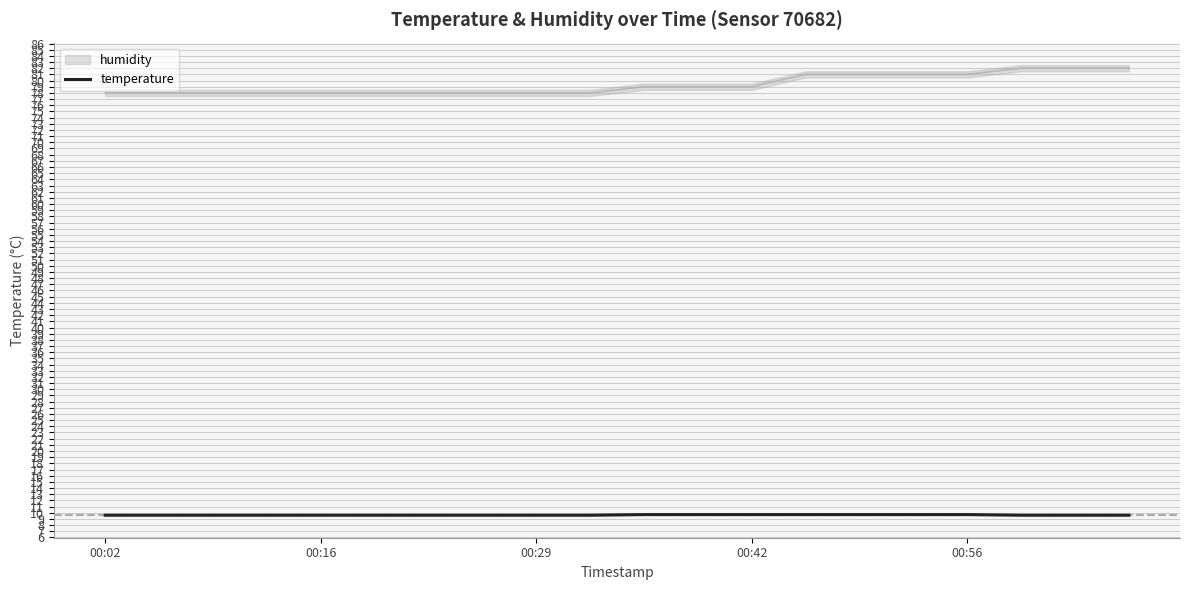

What is the lowest value of the temperature series?

9.6